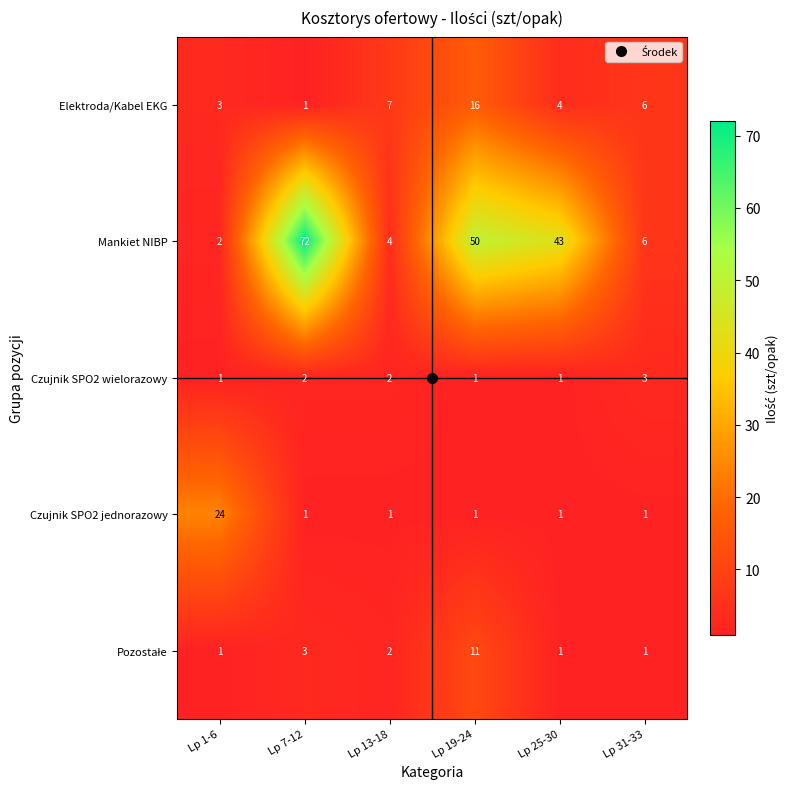

Count the Czujnik SPO2 wielorazowy values in the range 1 to 2.

5